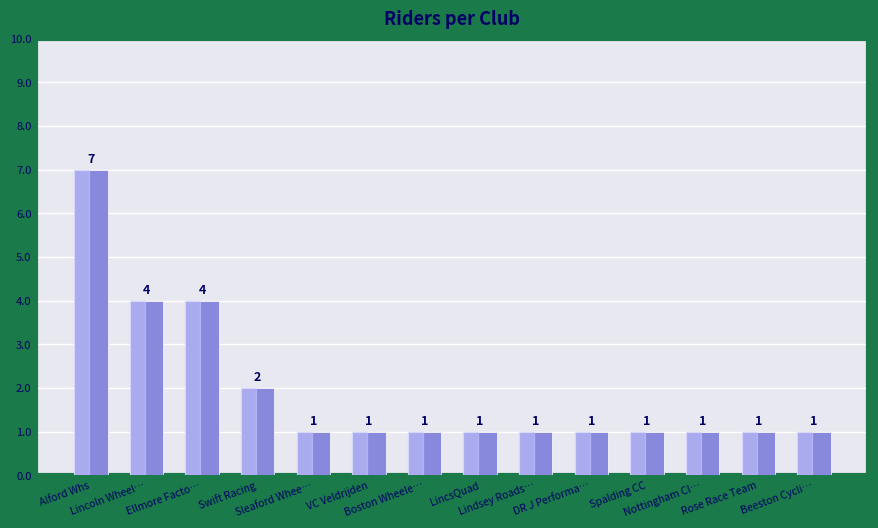

Reading left to right, list all the values displayed in this chart.

Alford Whs=7	Lincoln Wheel…=4	Ellmore Facto…=4	Swift Racing=2	Sleaford Whee…=1	VC Veldrijden=1	Boston Wheele…=1	LincsQuad=1	Lindsey Roads…=1	DR J Performa…=1	Spalding CC=1	Nottingham Cl…=1	Rose Race Team=1	Beeston Cycli…=1